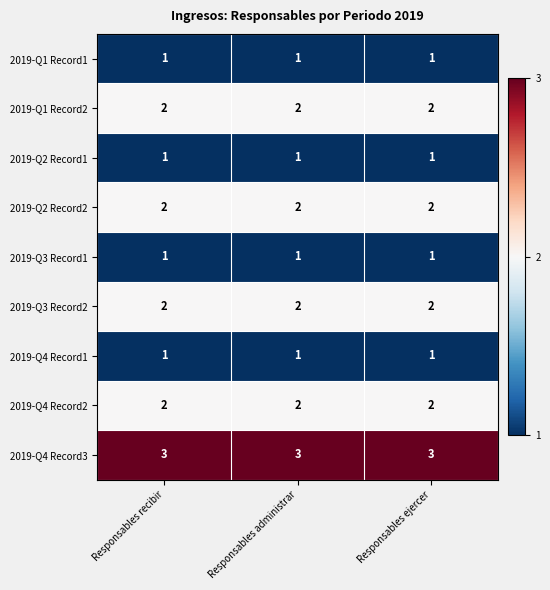

What is the total value across all series at Responsables administrar?

15